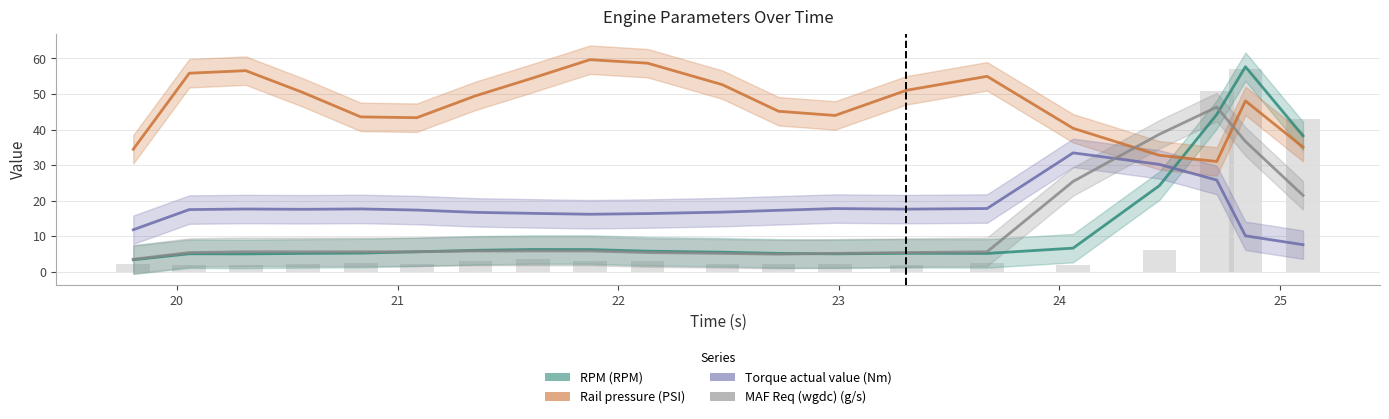

Which category has the highest value across all series?

8